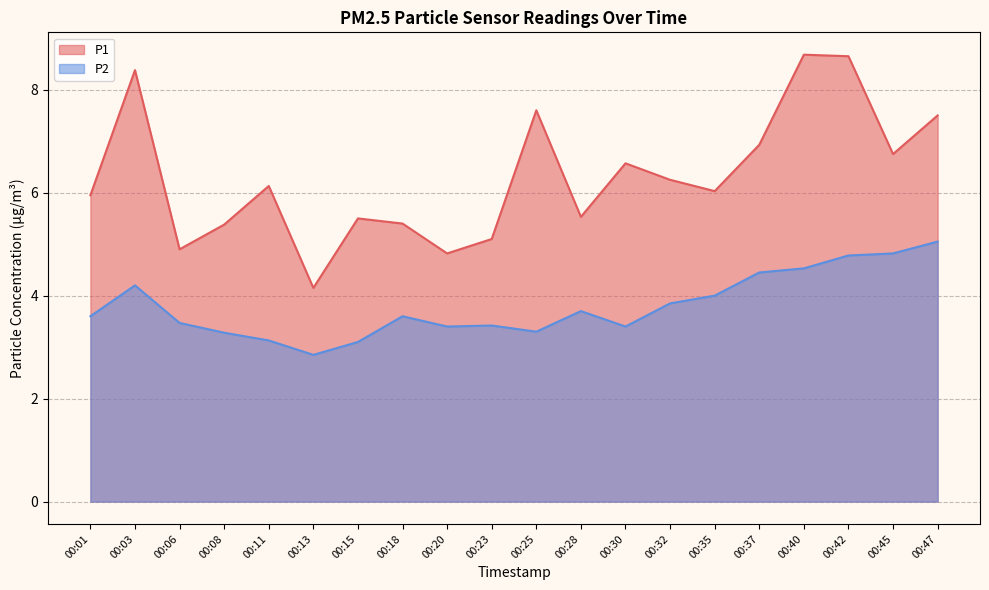

Which label corresponds to the smallest value in the chart?

00:13